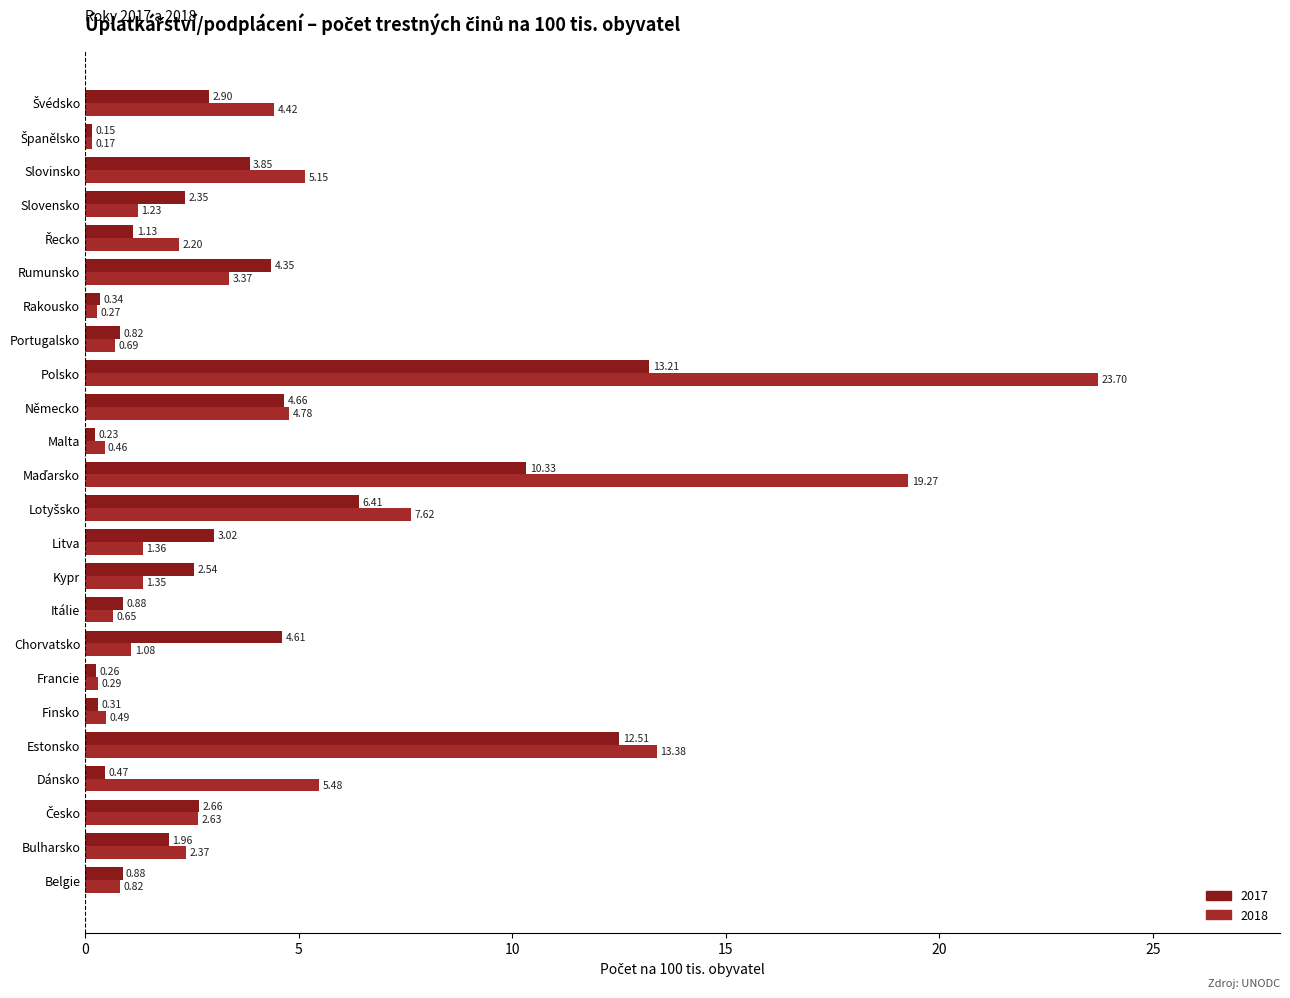

Rank the series by their maximum value, from highest to lowest.

2018, 2017